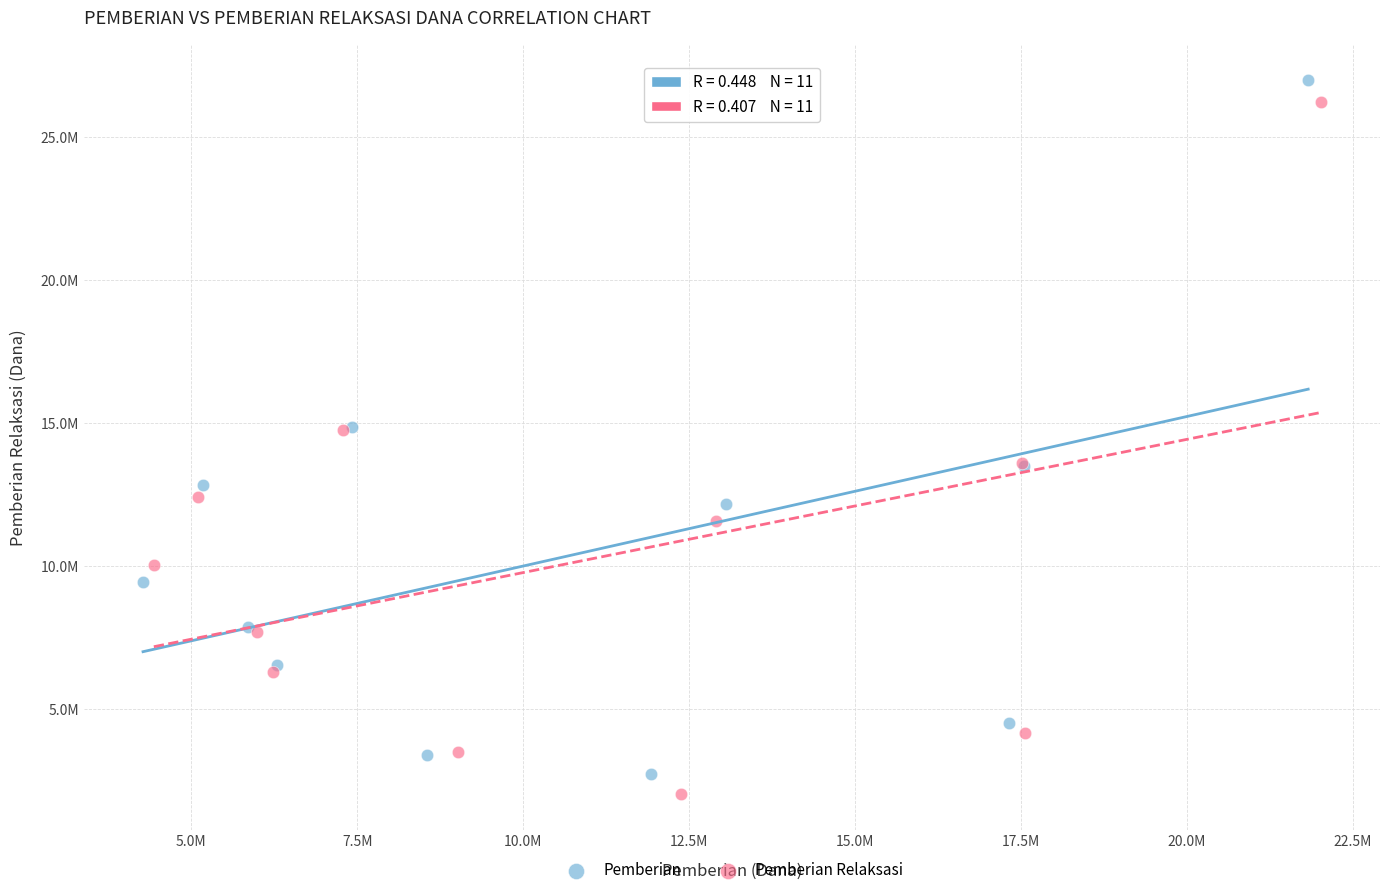

What are all the series names shown in the legend?

Pemberian, Pemberian Relaksasi